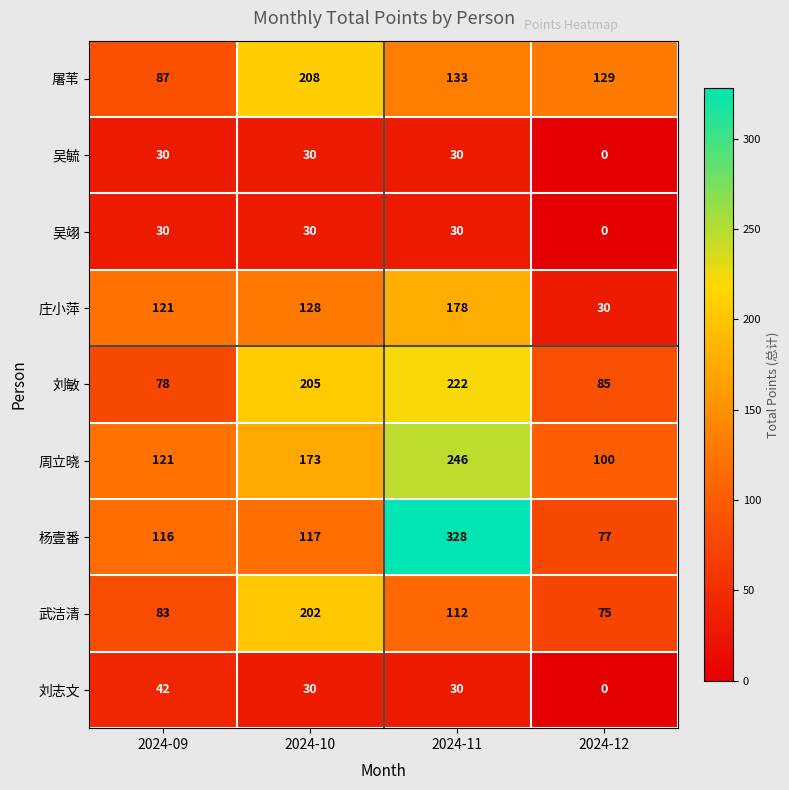

What is the spread (max minus min) of values at 2024-12?

129